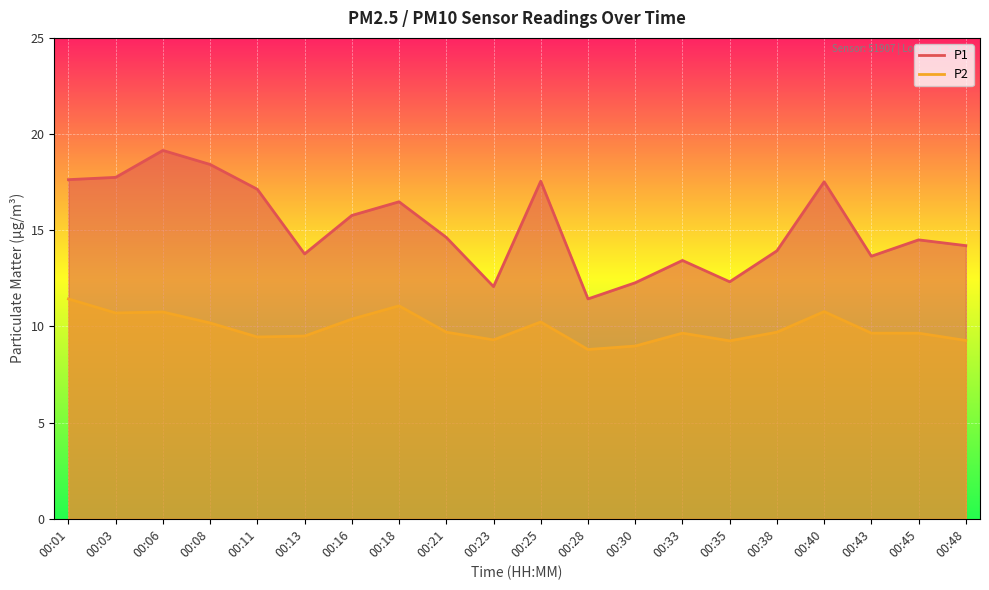

What is the spread (max minus min) of values at 00:48?

4.9